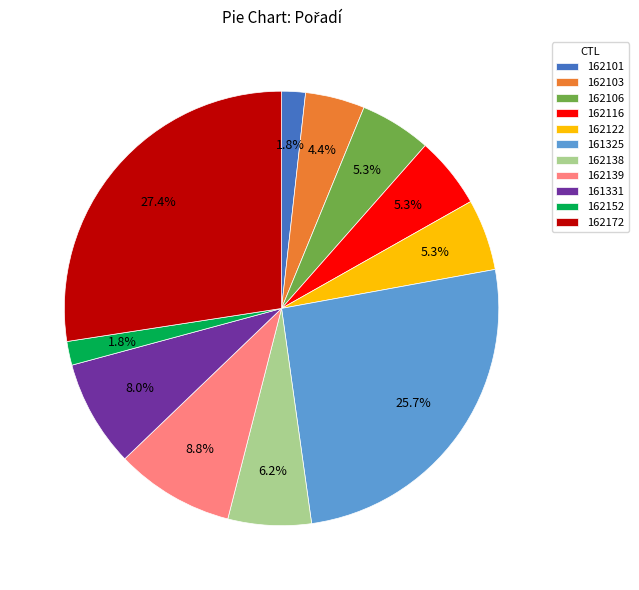

Which has a higher value, 162138 or 162122?

162138